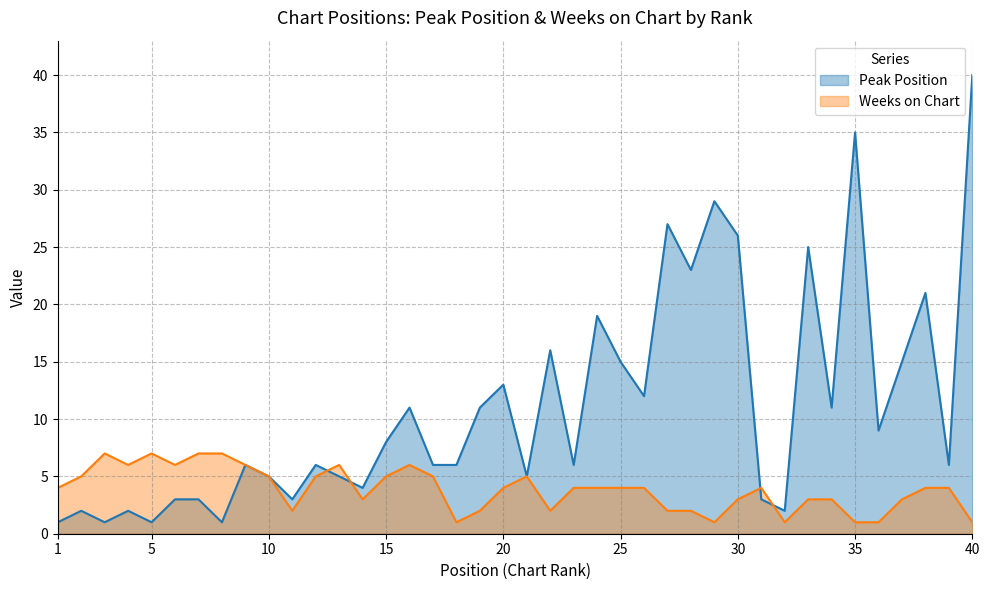

Reading left to right, what are all the values shown in this chart?

Peak Position: 1=1	2=2	3=1	4=2	5=1	6=3	7=3	8=1	9=6	10=5	11=3	12=6	13=5	14=4	15=8	16=11	17=6	18=6	19=11	20=13	21=5	22=16	23=6	24=19	25=15	26=12	27=27	28=23	29=29	30=26	31=3	32=2	33=25	34=11	35=35	36=9	37=15	38=21	39=6	40=40
Weeks on Chart: 1=4	2=5	3=7	4=6	5=7	6=6	7=7	8=7	9=6	10=5	11=2	12=5	13=6	14=3	15=5	16=6	17=5	18=1	19=2	20=4	21=5	22=2	23=4	24=4	25=4	26=4	27=2	28=2	29=1	30=3	31=4	32=1	33=3	34=3	35=1	36=1	37=3	38=4	39=4	40=1